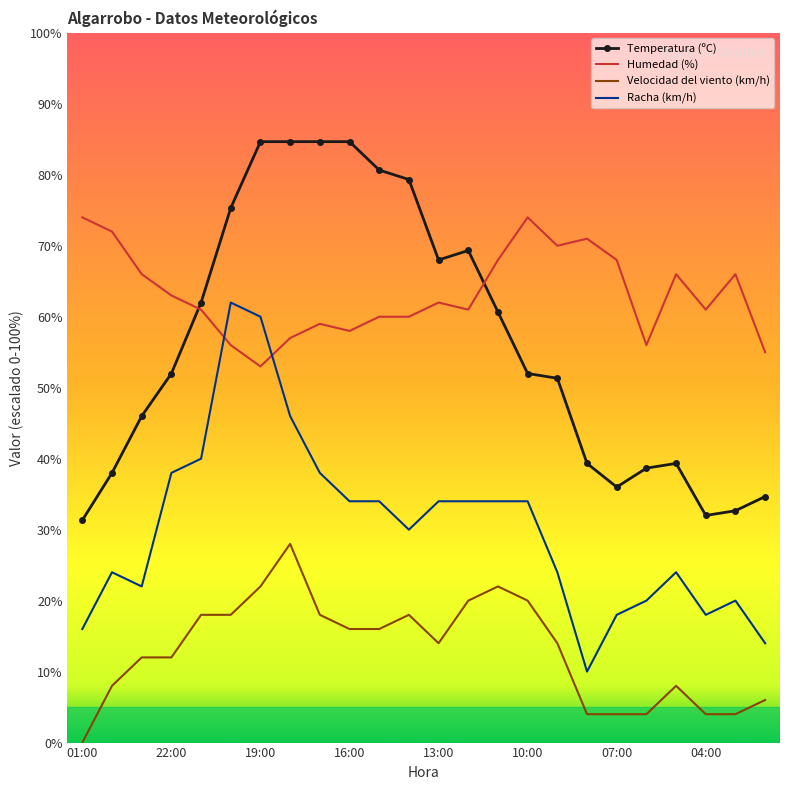

Which series has the largest range (max minus min)?

Temperatura (ºC)